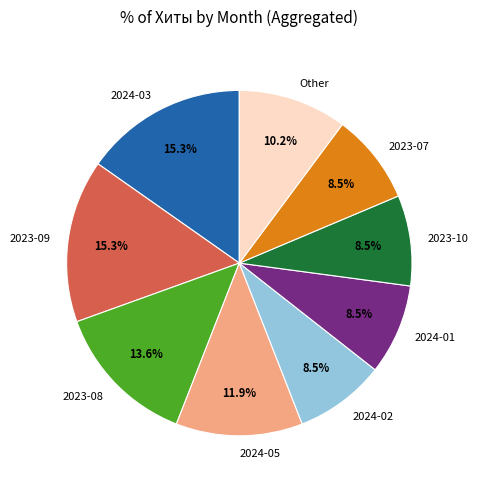

What portion of the pie excludes 2024-03?

84.7%